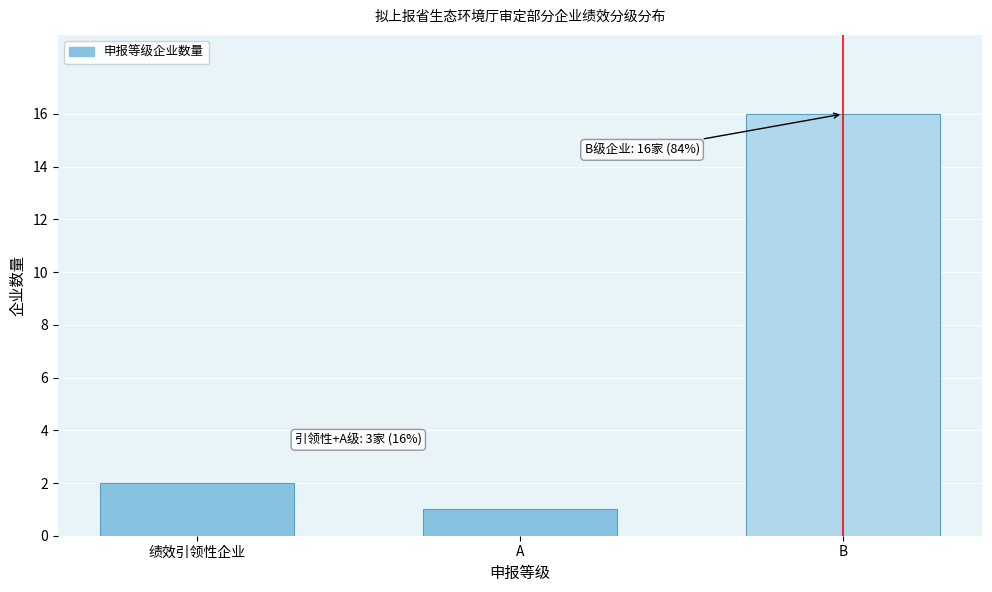

Reading left to right, transcribe all the data shown in this chart.

绩效引领性企业=2	A=1	B=16